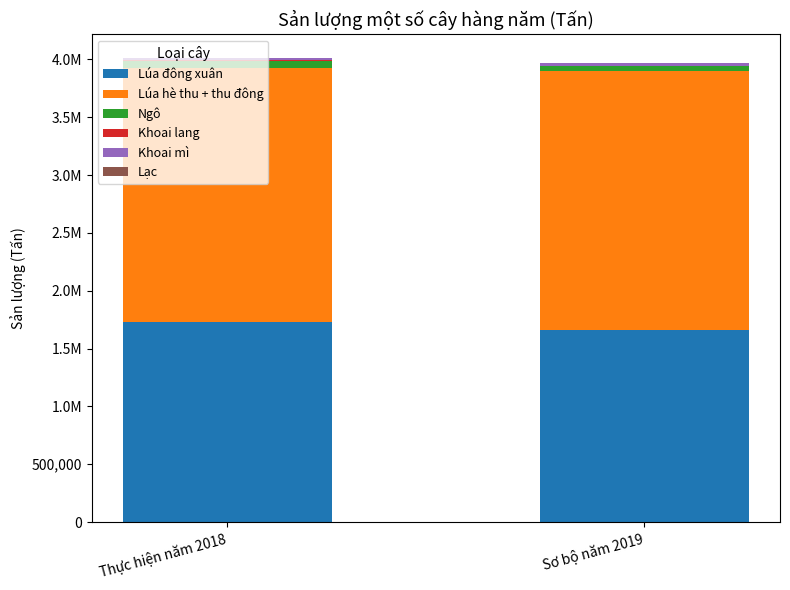

Where does the Khoai mì series first go above 19912?

Sơ bộ năm 2019